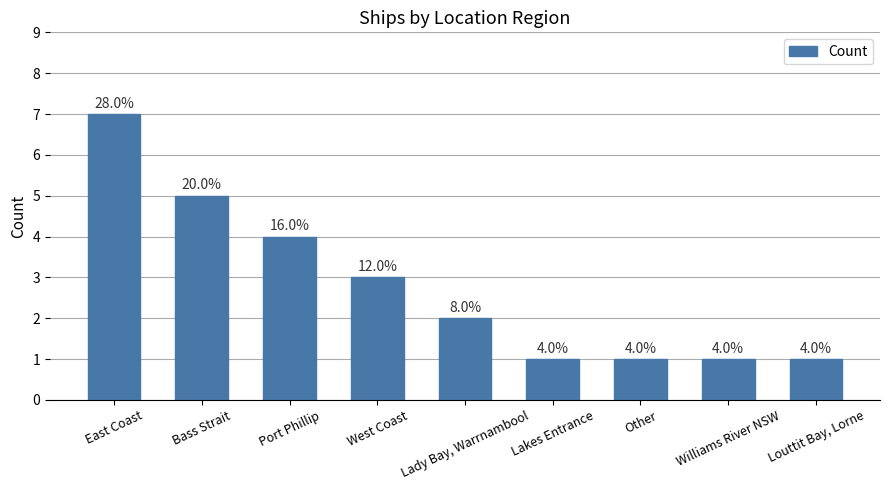

Reading left to right, extract all data points from this chart.

7	5	4	3	2	1	1	1	1